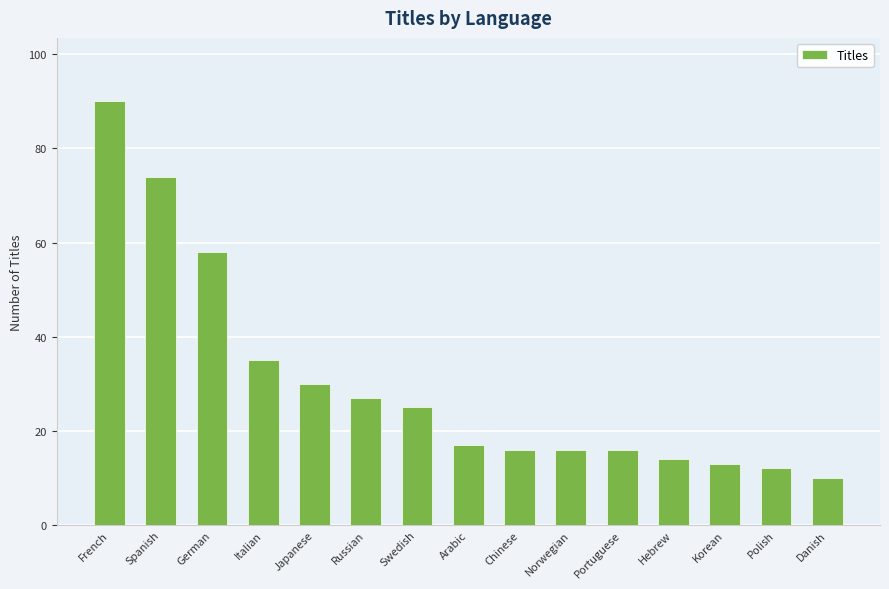

What is the value of the 15th bar from the left?

10